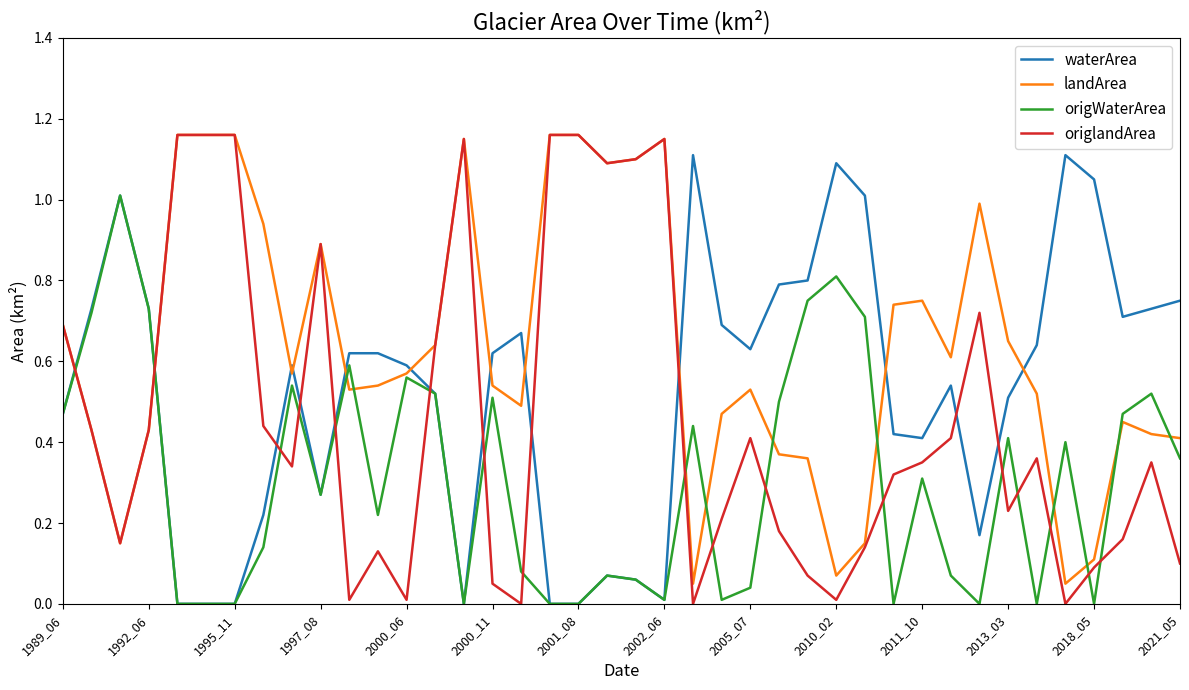

Count the number of data series in this chart.

4